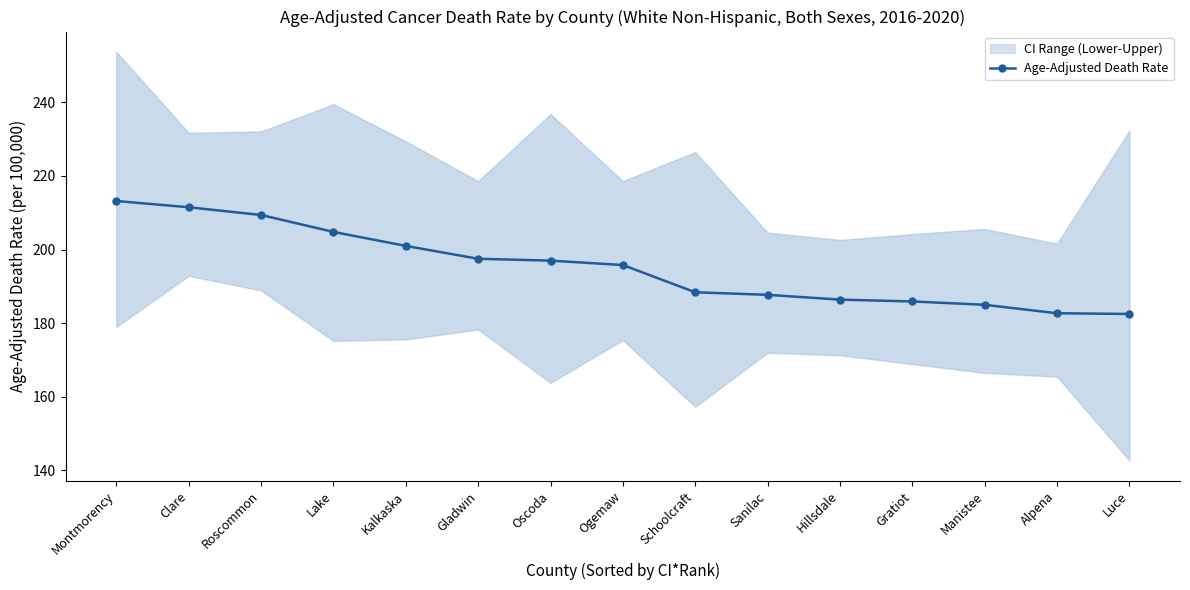

How many data points does each series have?

15